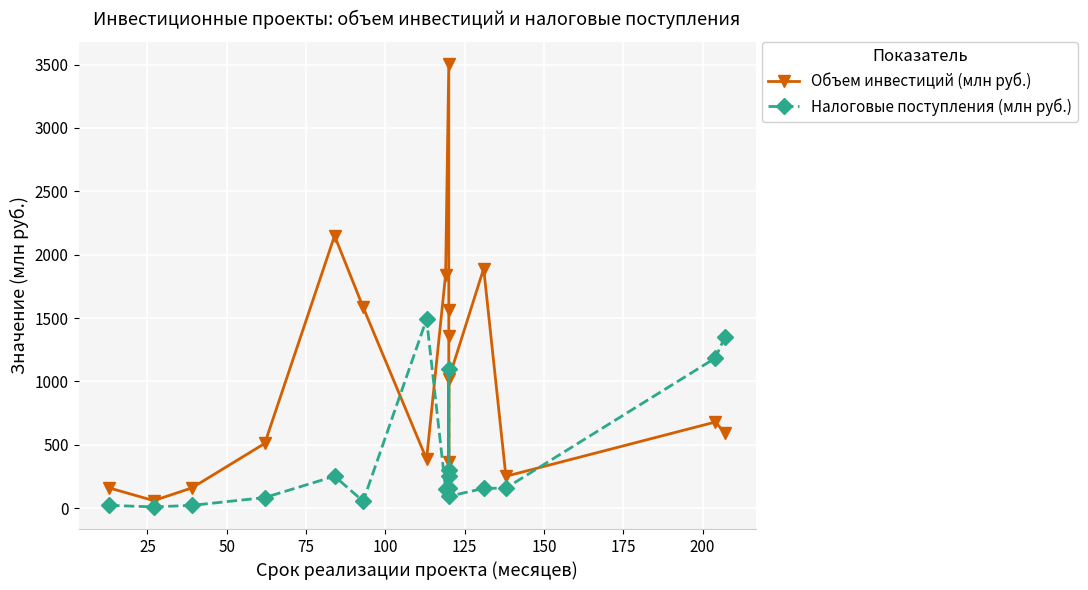

What is the difference between the highest and lowest values at 50?

137.5